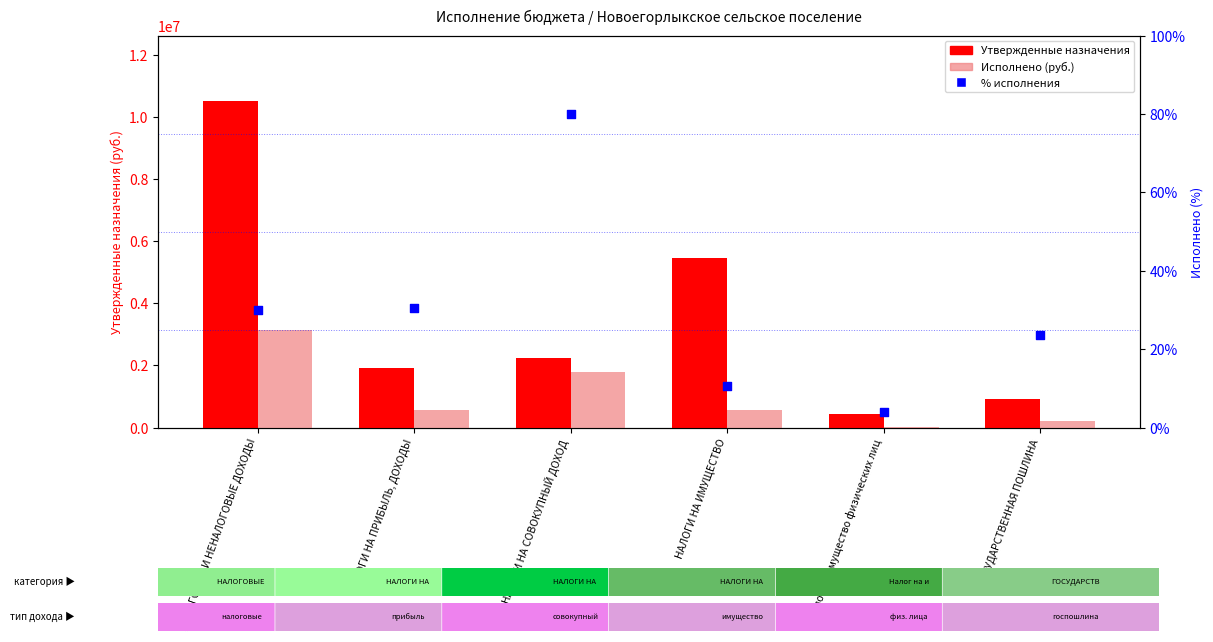

Is the value of Исполнено (руб.) at НАЛОГОВЫЕ И НЕНАЛОГОВЫЕ ДОХОДЫ greater than the value of % исполнения at НАЛОГИ НА ПРИБЫЛЬ, ДОХОДЫ?

Yes